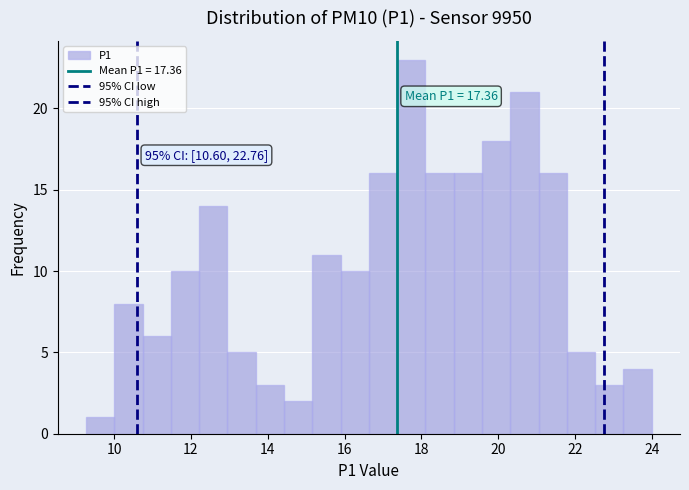

Around what value on the x-axis is the tallest bar? Give the approximate position of its centre, as read against the axis.

17.8